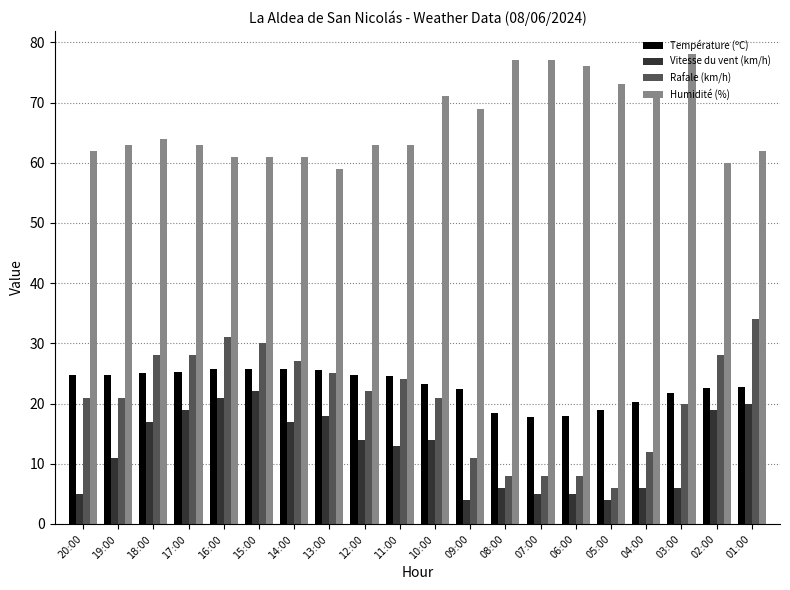

What position from the left is 13:00?

8